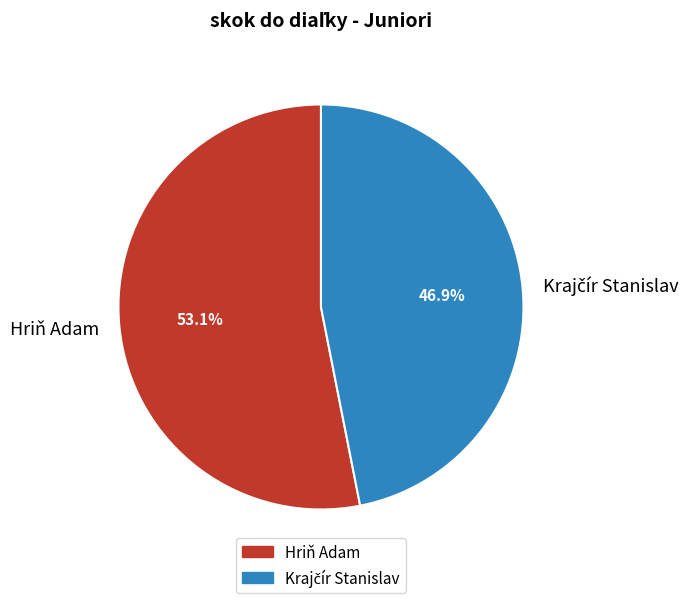

How many segments does this pie chart have?

2